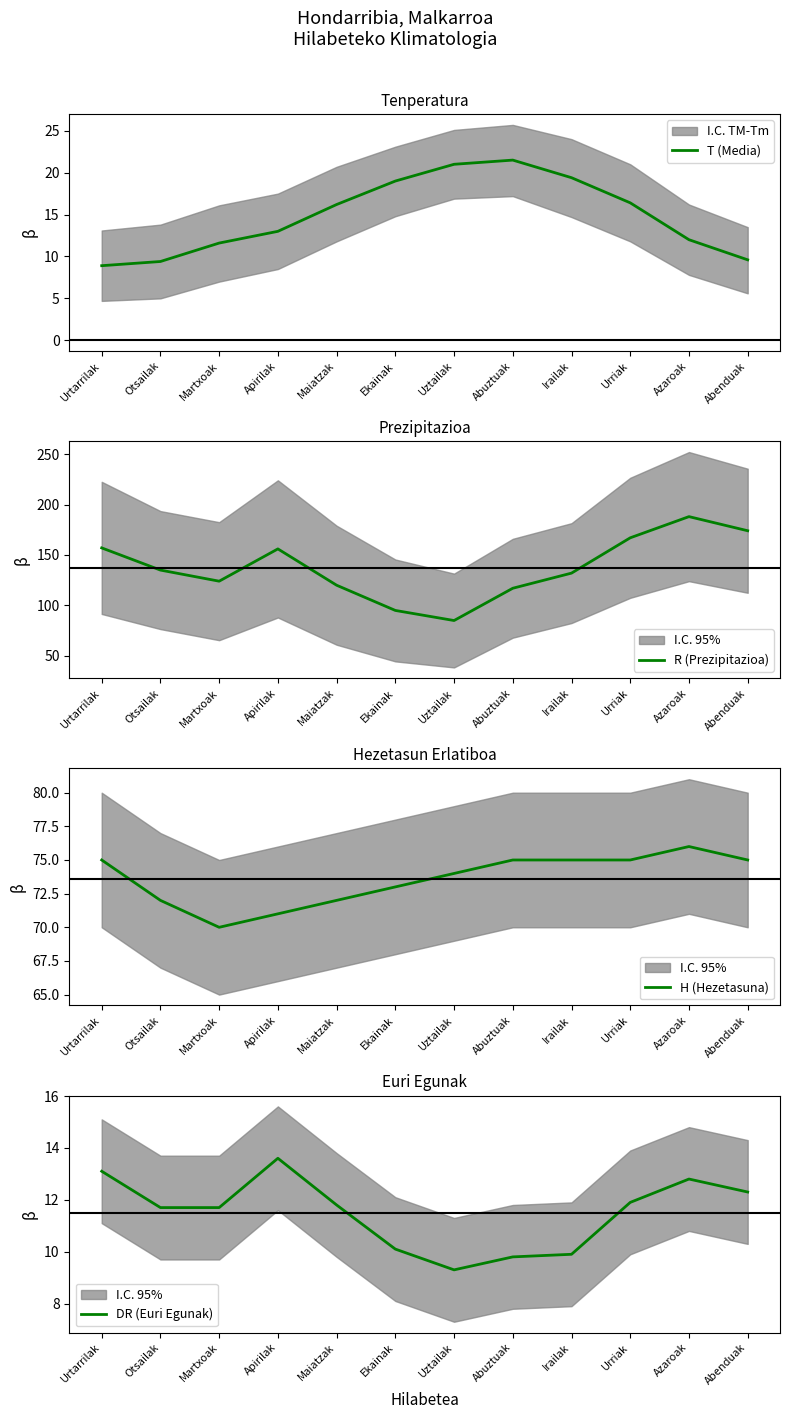

The T (Media) series shows 16.4 at Urriak. True or false?

True